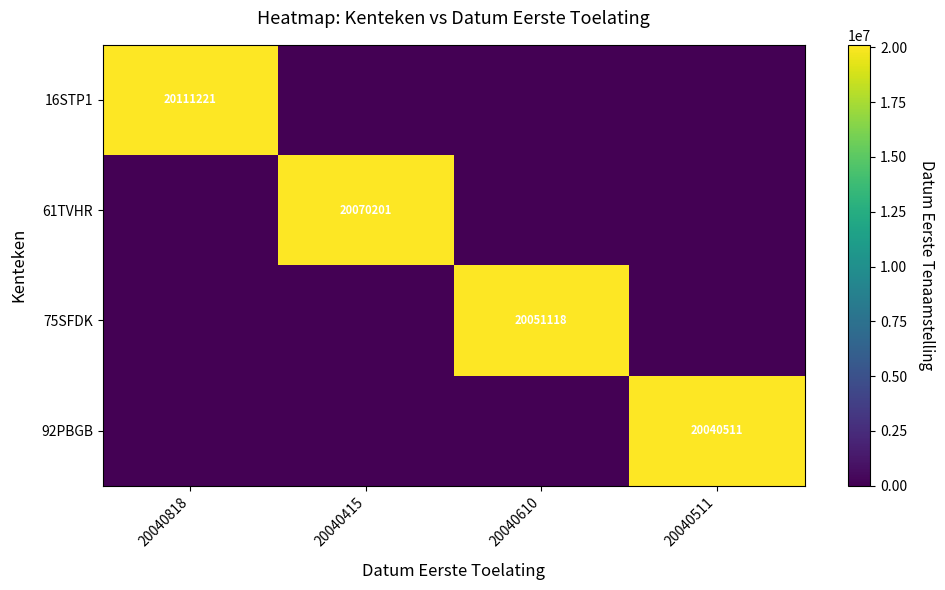

Which series has the largest total across all categories?

16STP1